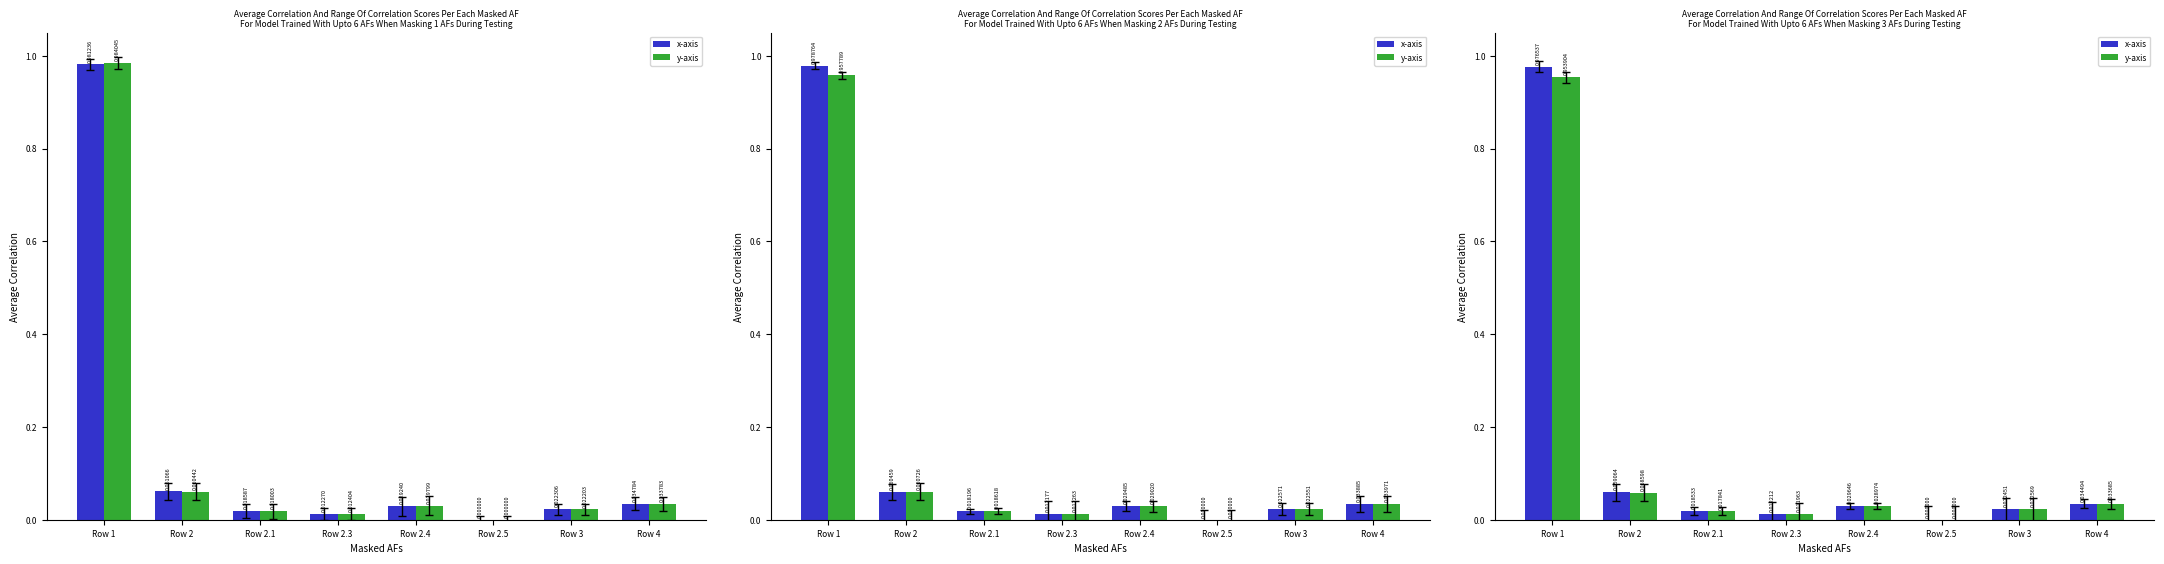

List the labels in order of y-axis value, largest first.

Row 1, Row 2, Row 4, Row 2.4, Row 3, Row 2.1, Row 2.3, Row 2.5